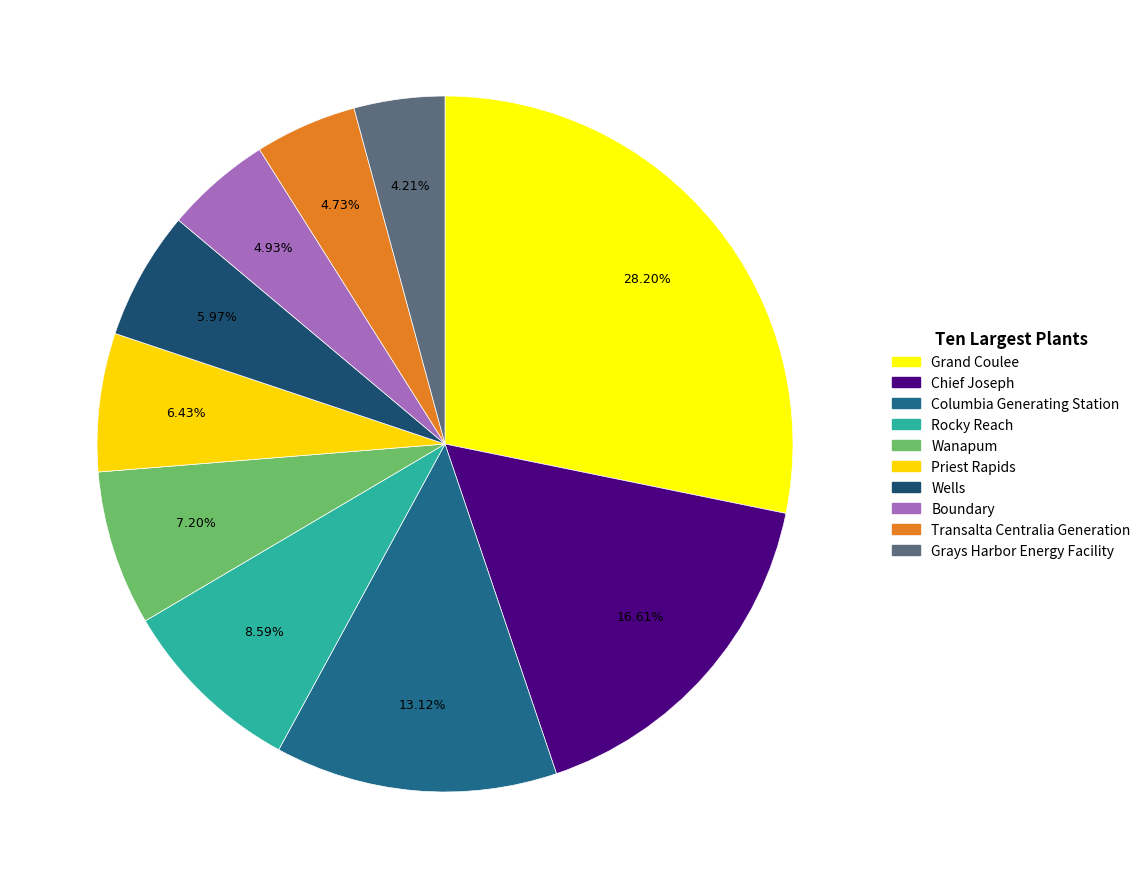

What is the change in value from Wells to Transalta Centralia Generation?

-932198